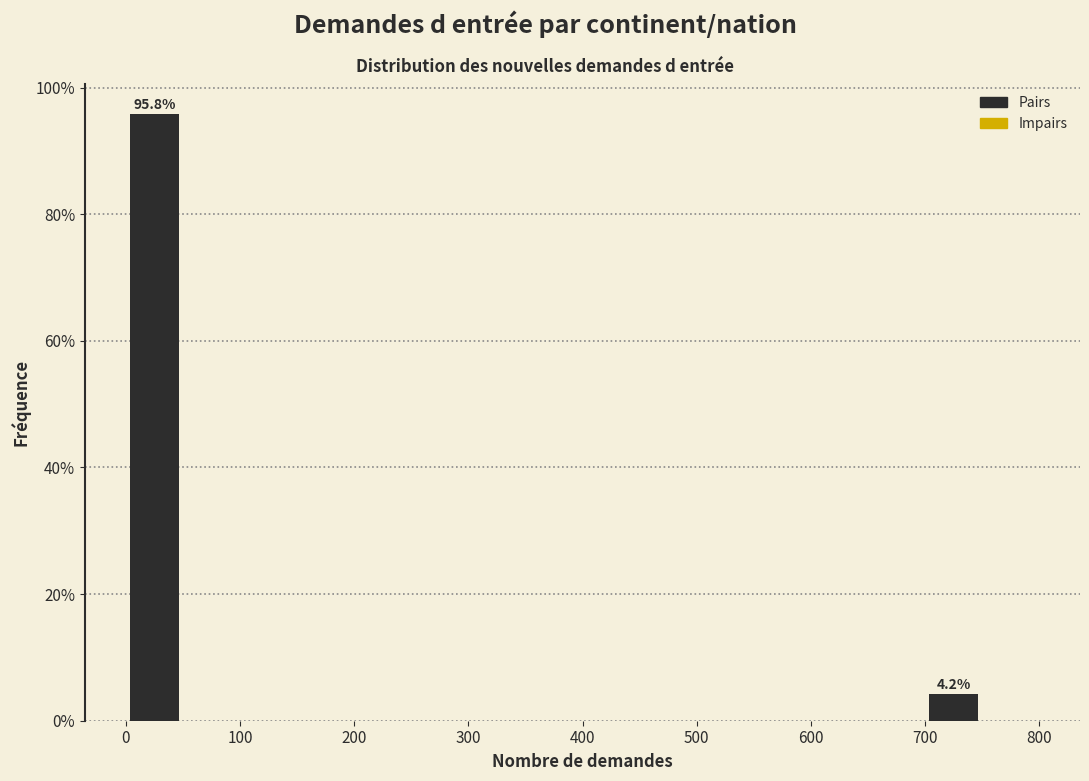

Which range on the x-axis has the tallest bar?

0 to 50